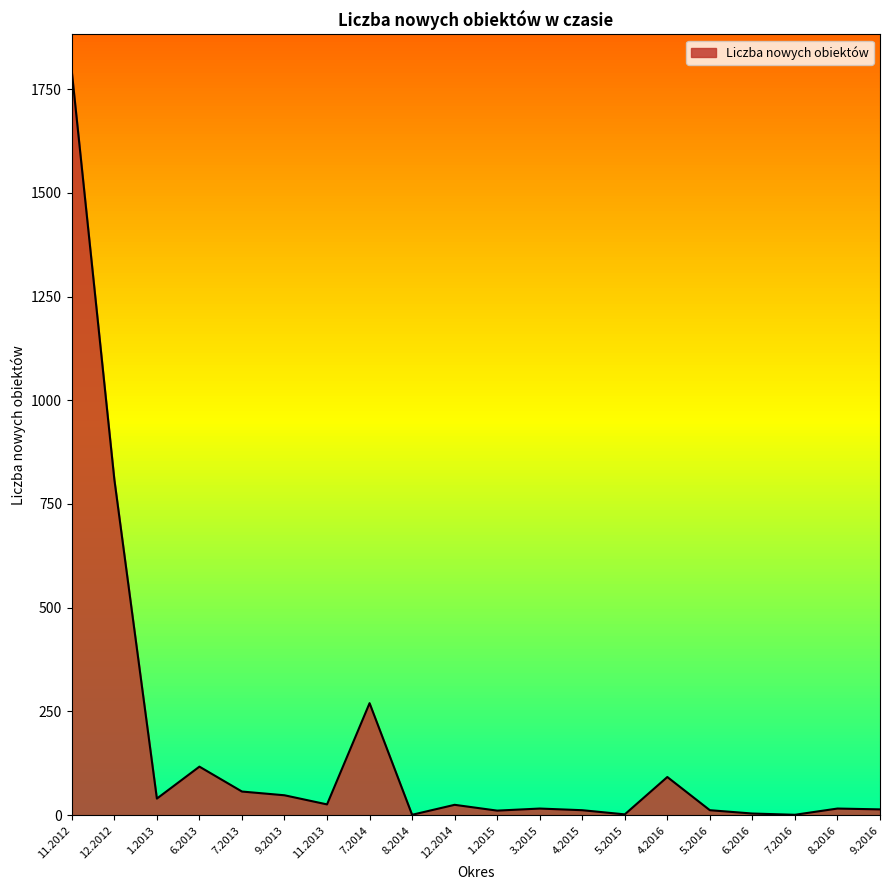

At which category does the data reach its first local valley?

1.2013